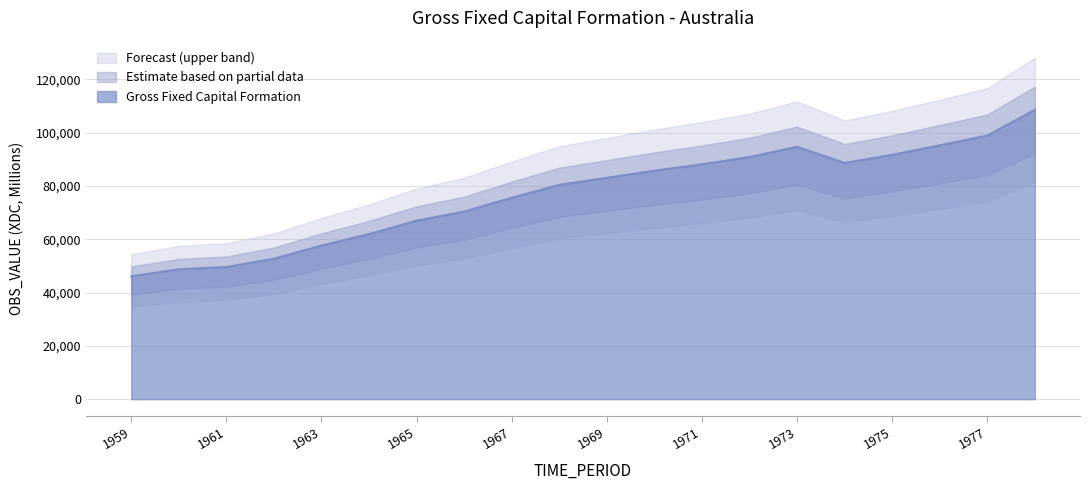

True or false: the data has more than 1 interior local peaks.

False